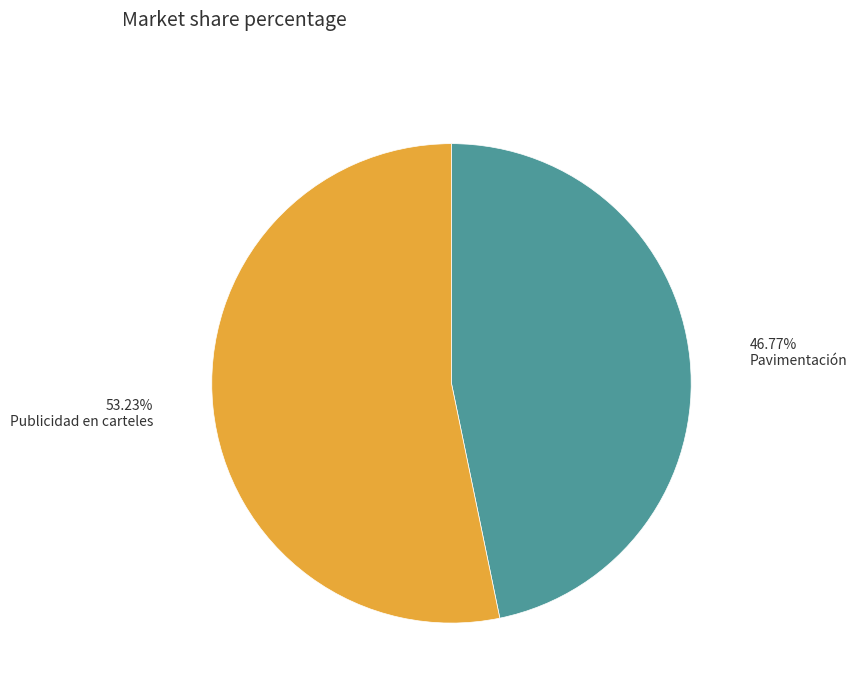

Which slice is the largest?

Publicidad en carteles